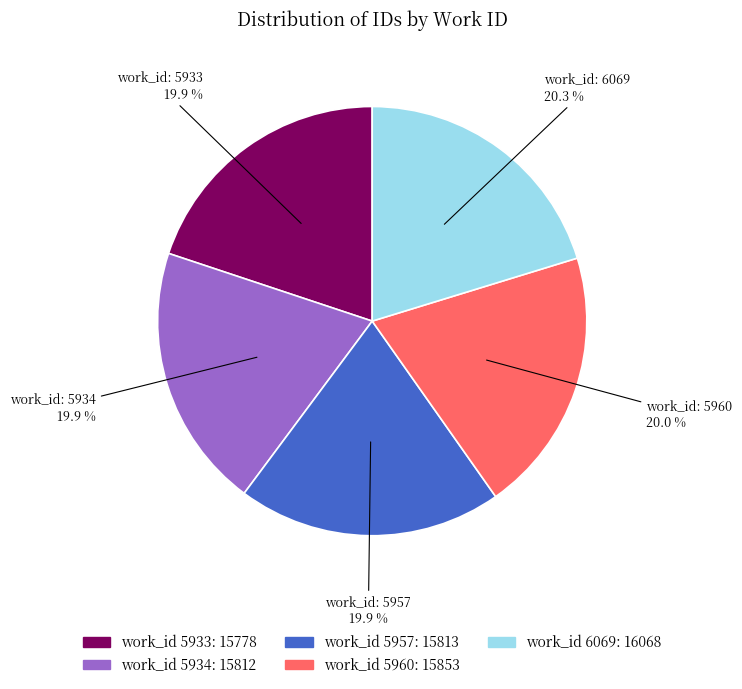

To the nearest percent, what is the average slice percentage?

20%